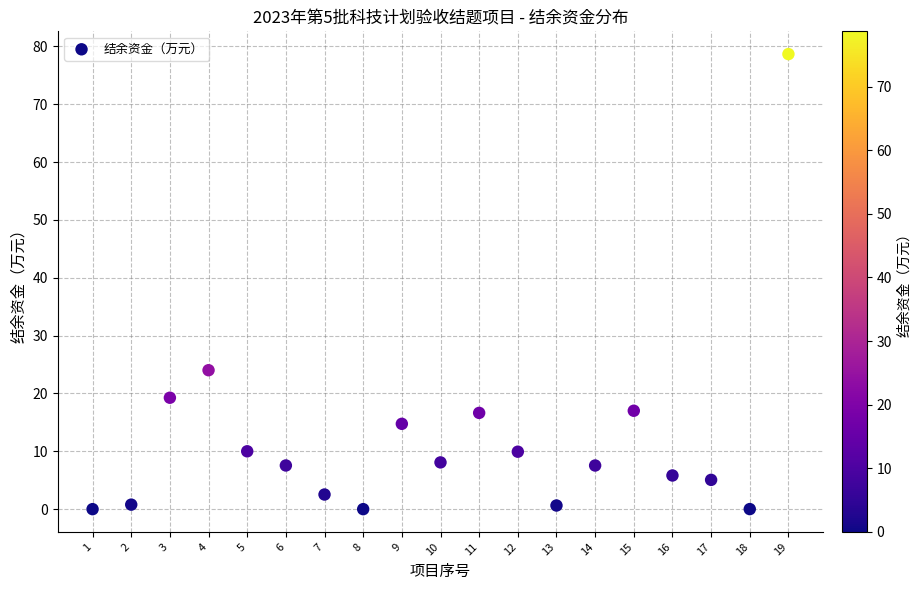

What Y value in the scatter plot is closest to 39?

24.0